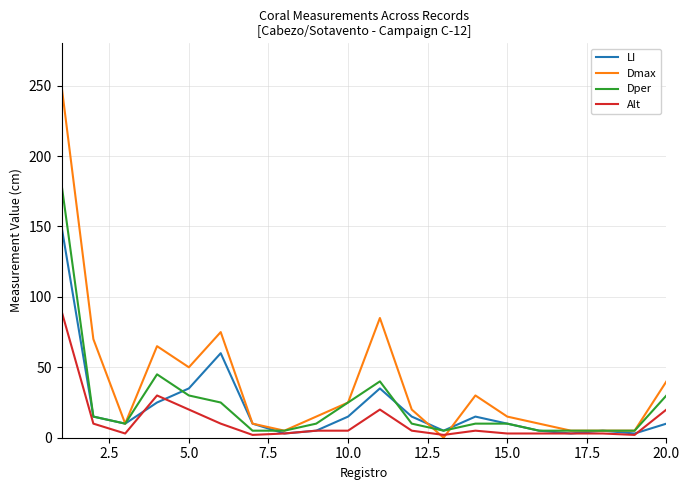

Which series has the largest range (max minus min)?

Dmax